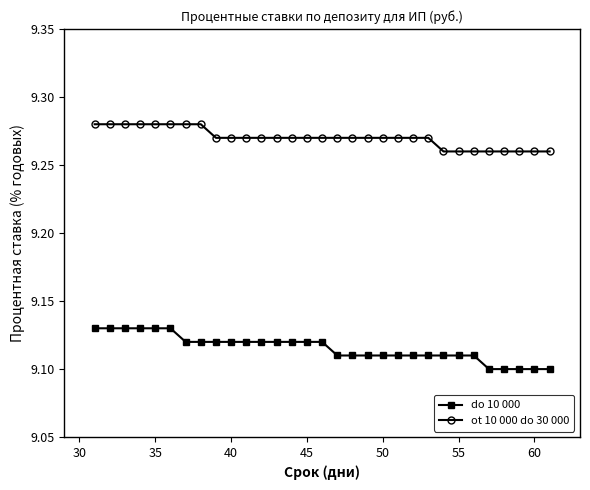

List the series in order of their overall mean, lowest first.

do 10 000, ot 10 000 do 30 000